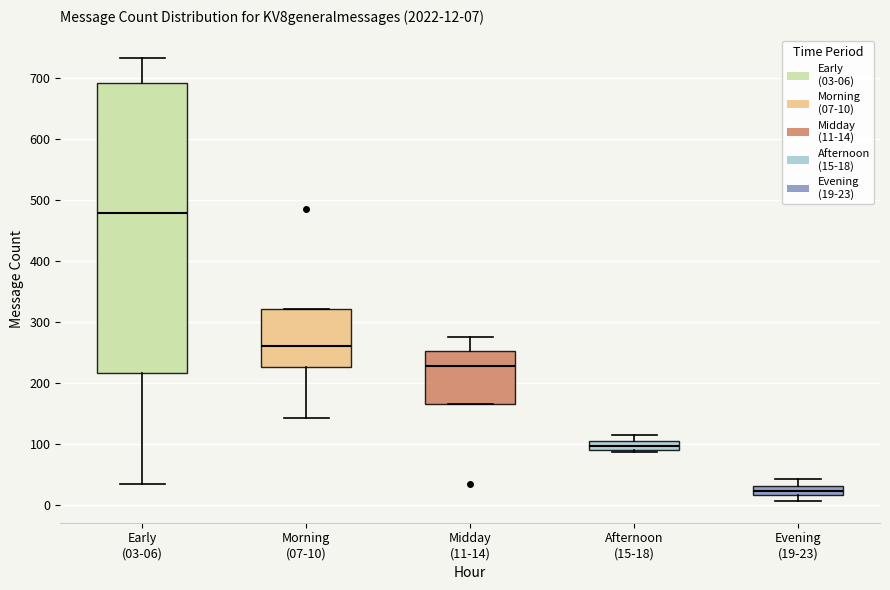

Comparing the boxes themselves (not the whiskers), which one is the tallest?

Early (03-06)